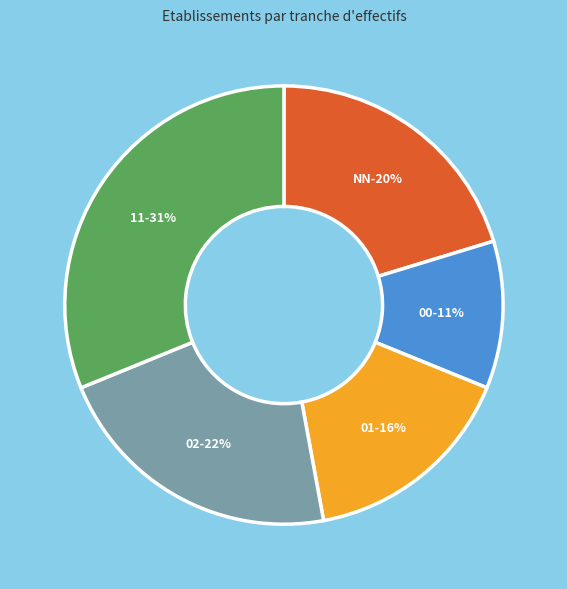

The 01 slice represents 6% of the pie. True or false?

False